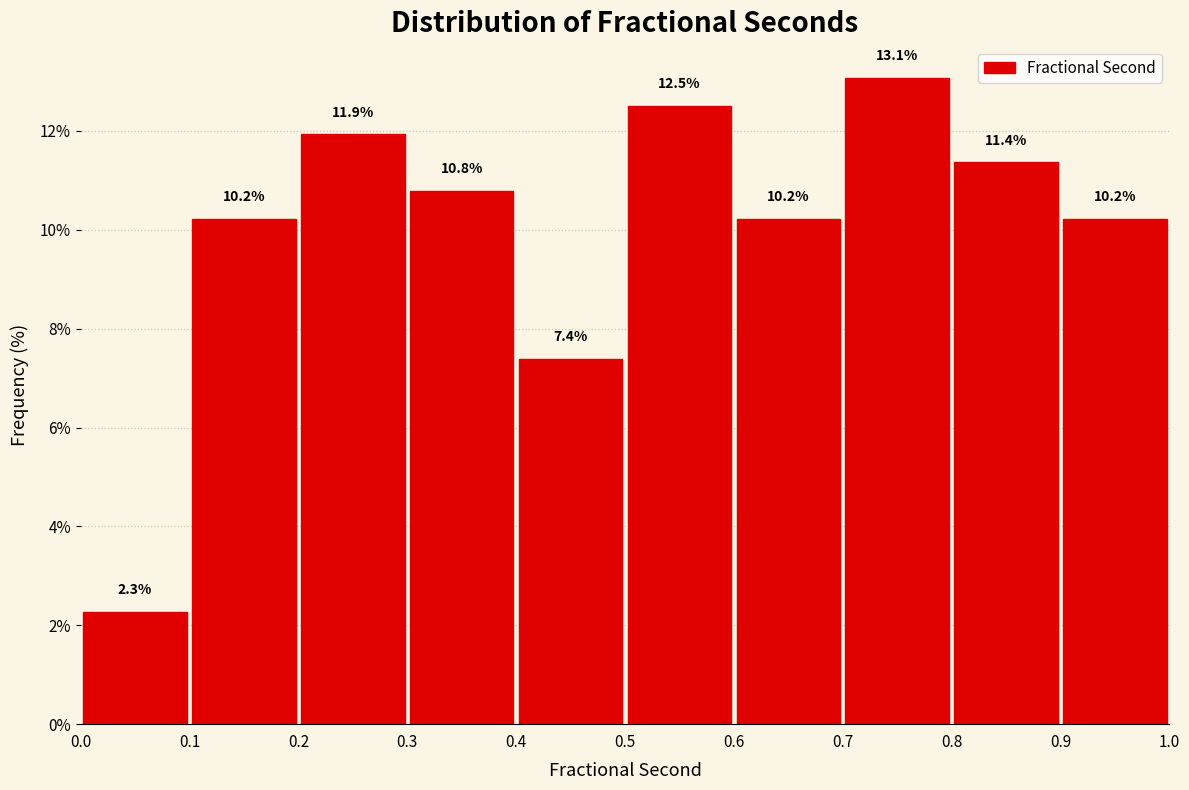

Which range on the x-axis has the tallest bar?

0.7 to 0.8